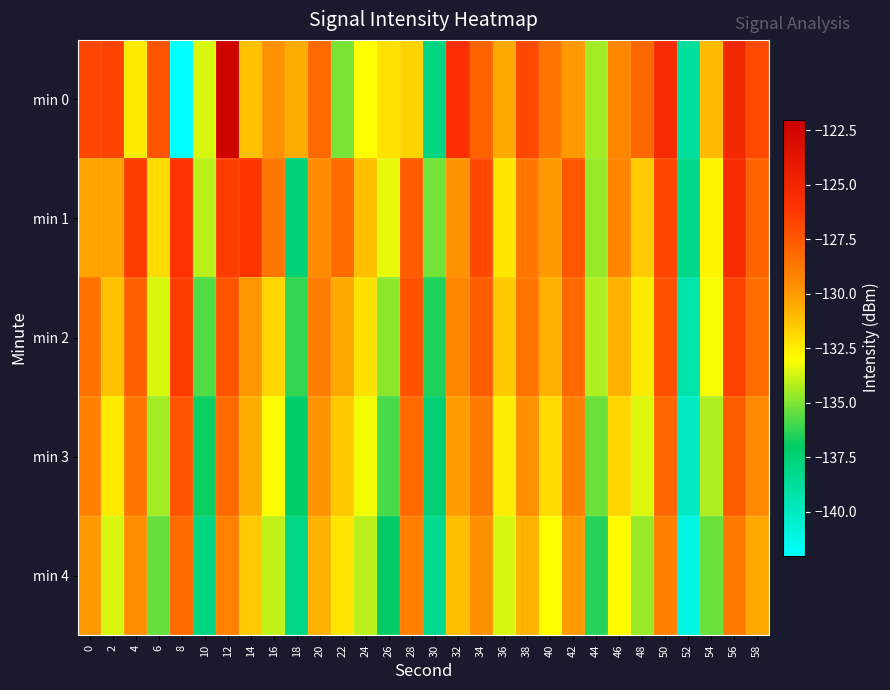

At which category is the sum across all series the highest?

12